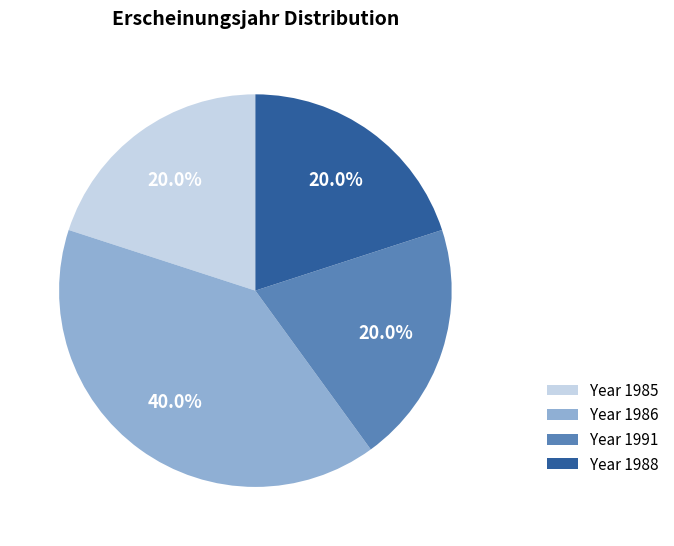

Which has a higher value, Year 1985 or Year 1986?

Year 1986